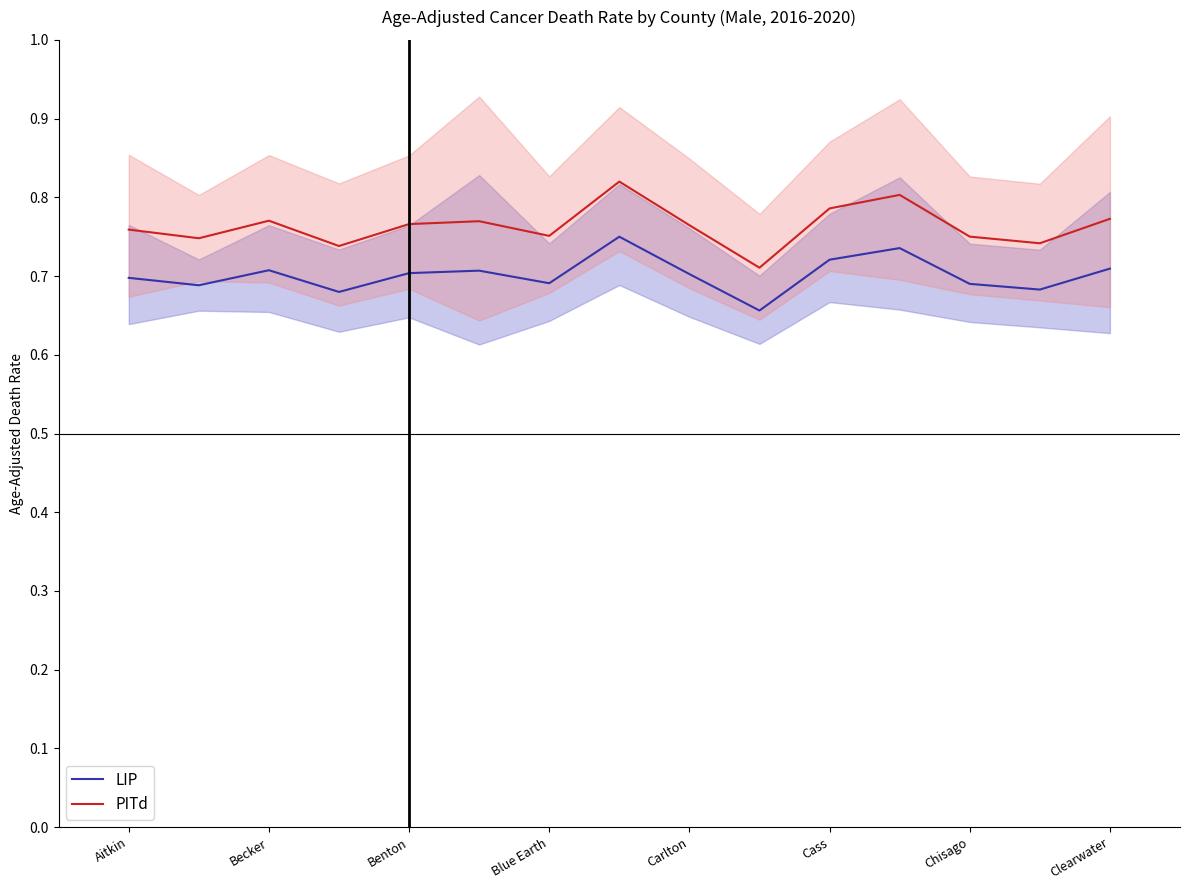

True or false: LIP and PITd intersect in this chart.

False